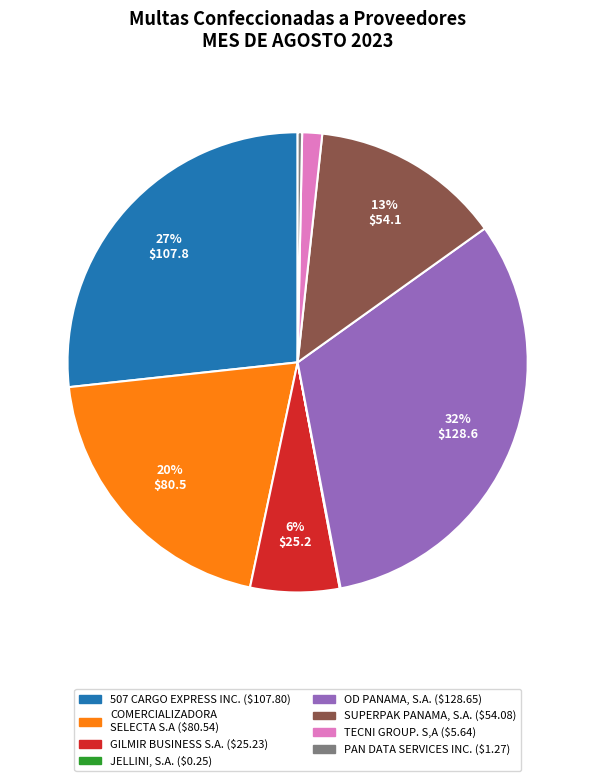

Is PAN DATA SERVICES INC. the majority of the pie?

No